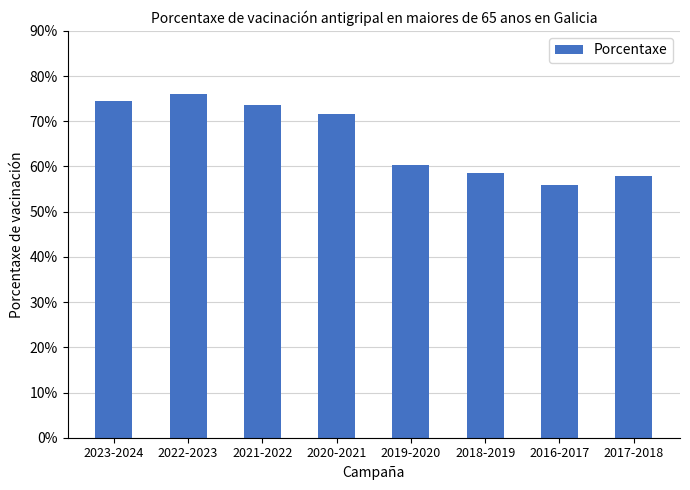

What is the label of the 1st bar from the right?

2017-2018